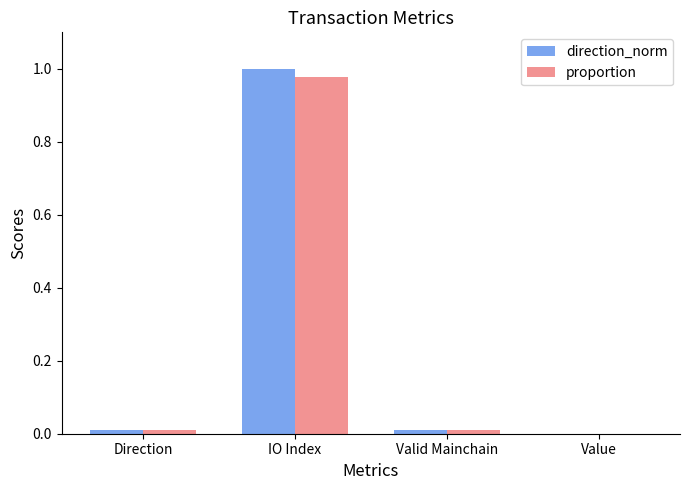

At which category is the sum across all series the highest?

IO Index